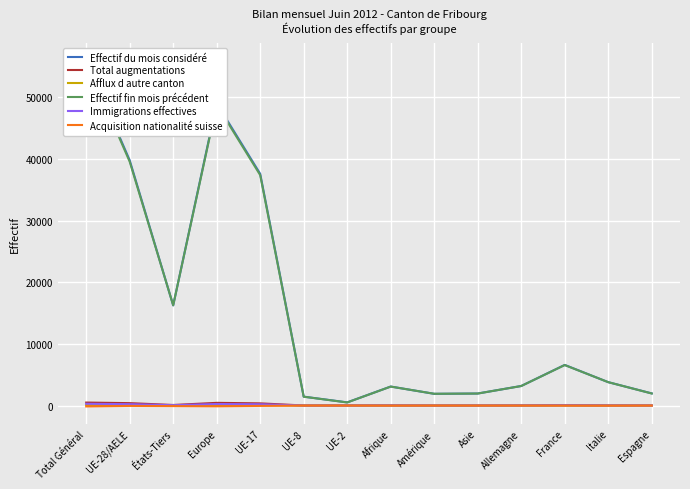

What is the difference between the maximum and minimum values in the Immigrations effectives series?

283